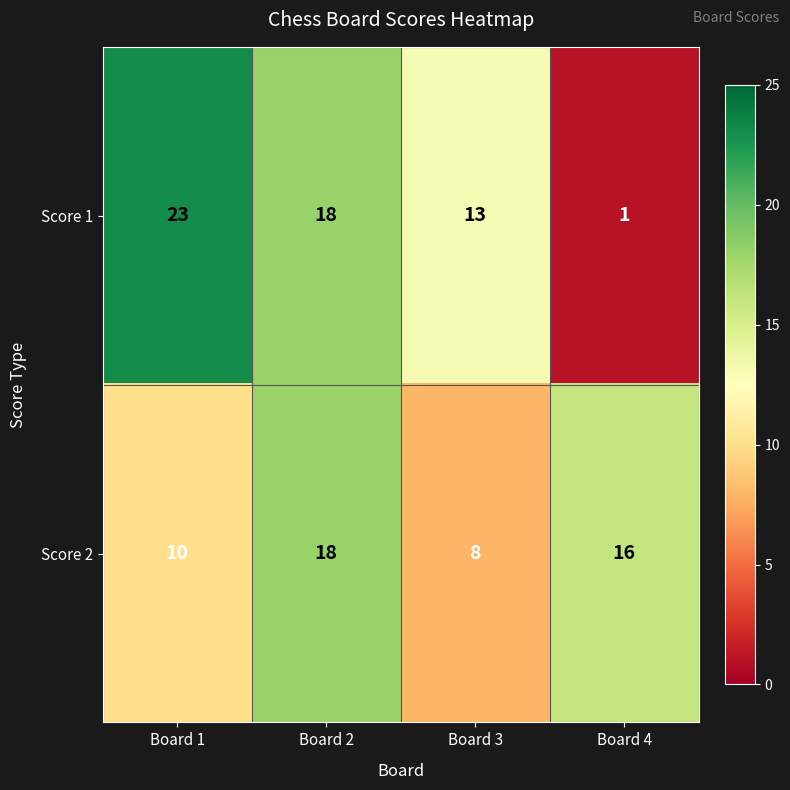

What is the sum of the Score 1 values at Board 4 and Board 3?

14